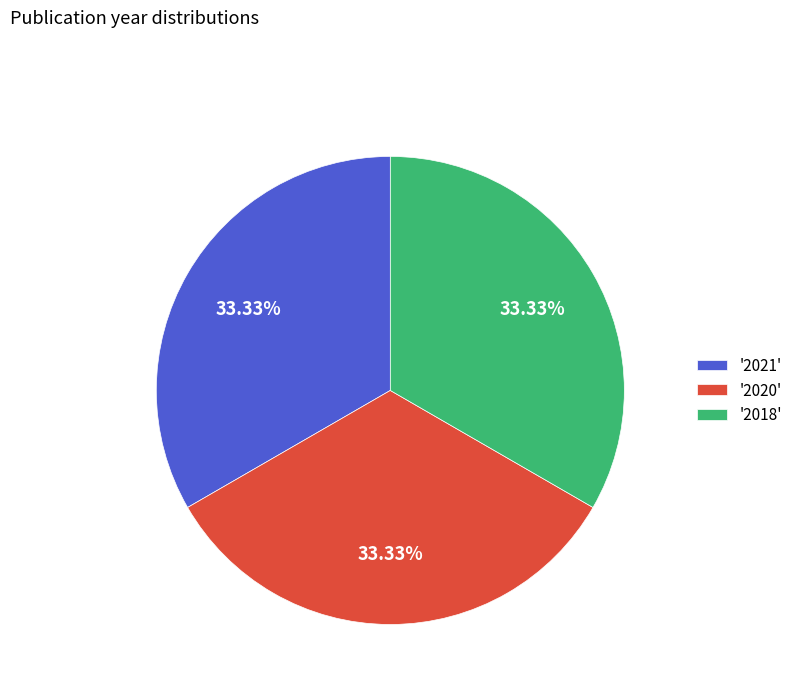

Does '2018' represent more than half of the total?

No